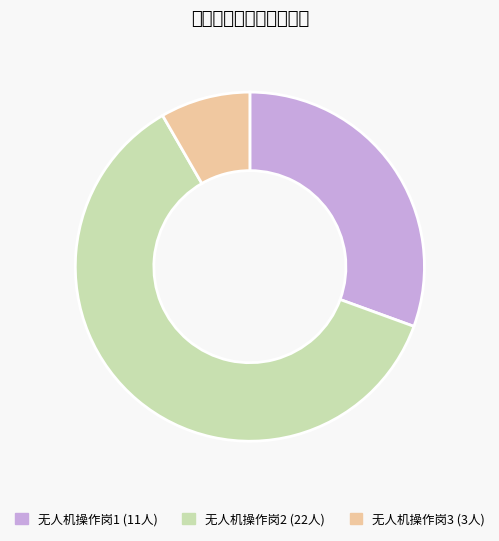

Rank the categories by value from lowest to highest.

无人机操作岗3, 无人机操作岗1, 无人机操作岗2